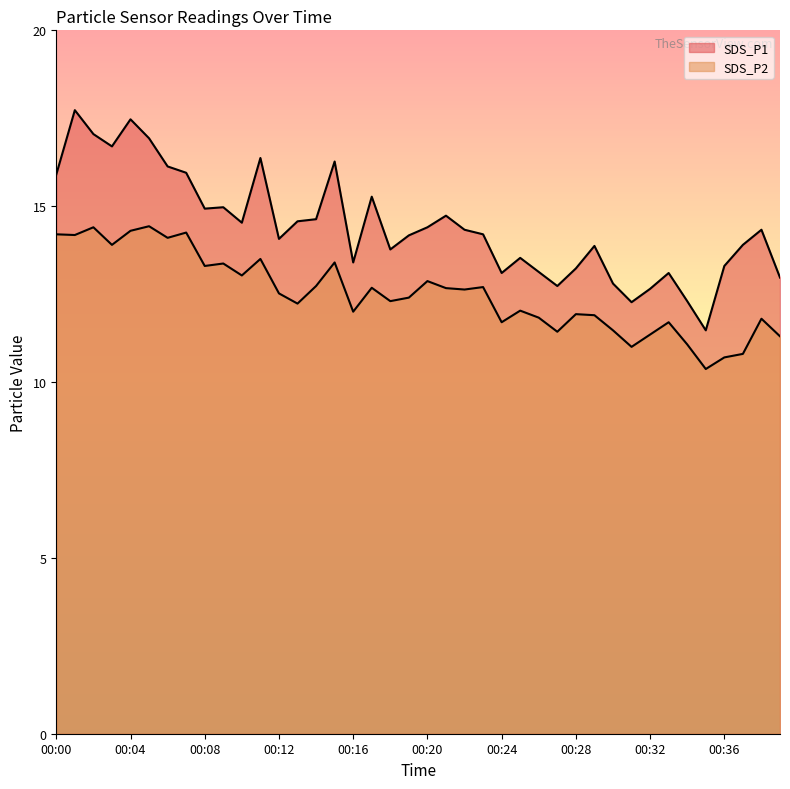

True or false: SDS_P1 and SDS_P2 cross at least once.

False